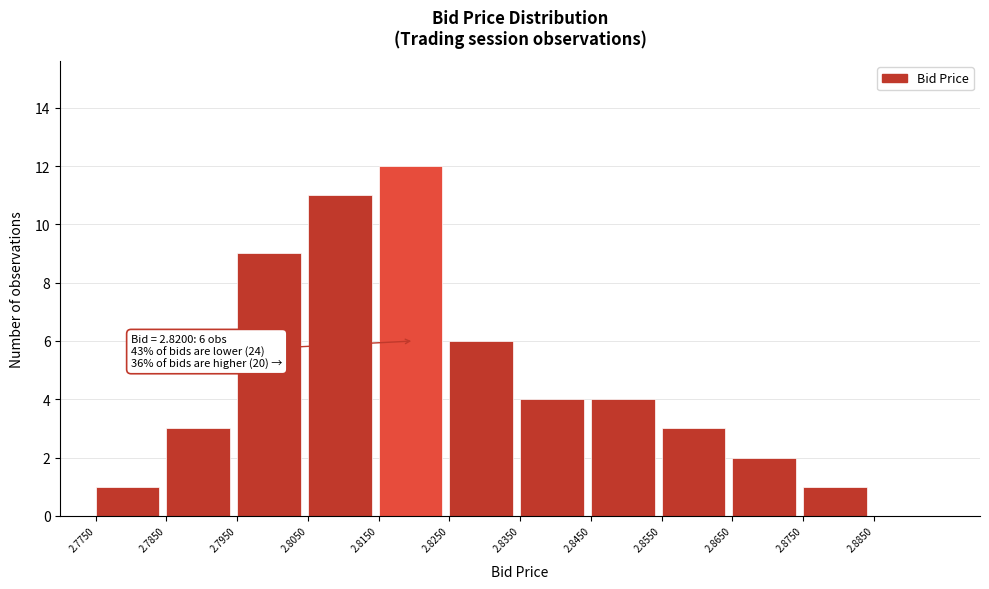

Over which range of the x-axis is the bar tallest?

2.815 to 2.825